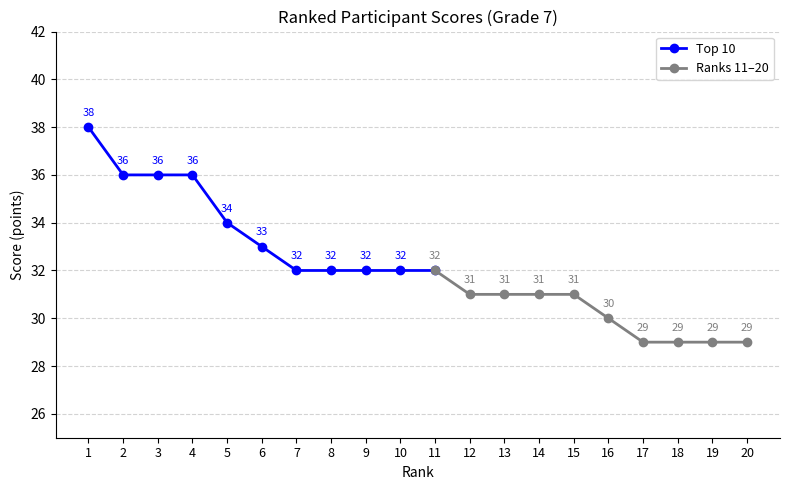

Reading left to right, what are all the values shown in this chart?

38	36	36	36	34	33	32	32	32	32	32	31	31	31	31	30	29	29	29	29